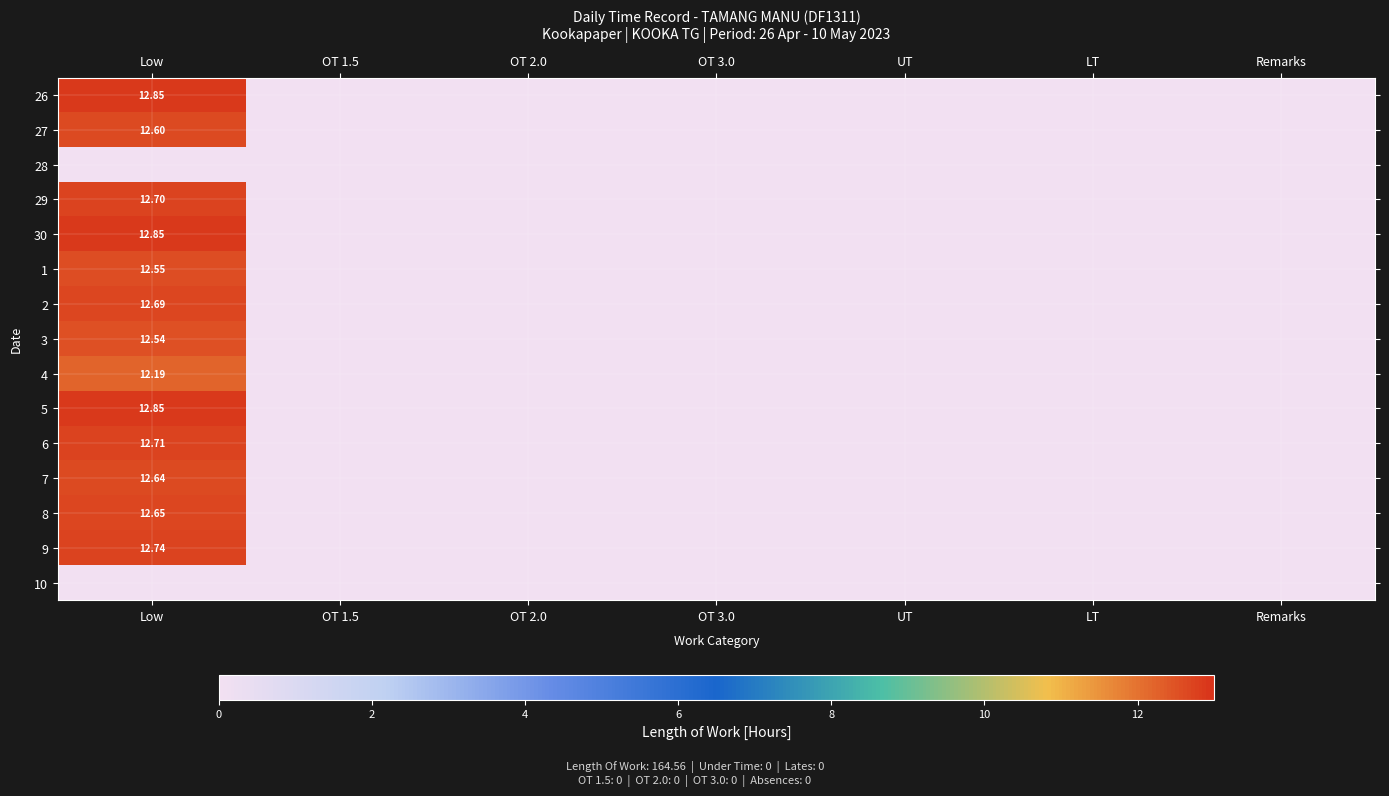

At which category is the sum across all series the highest?

Low